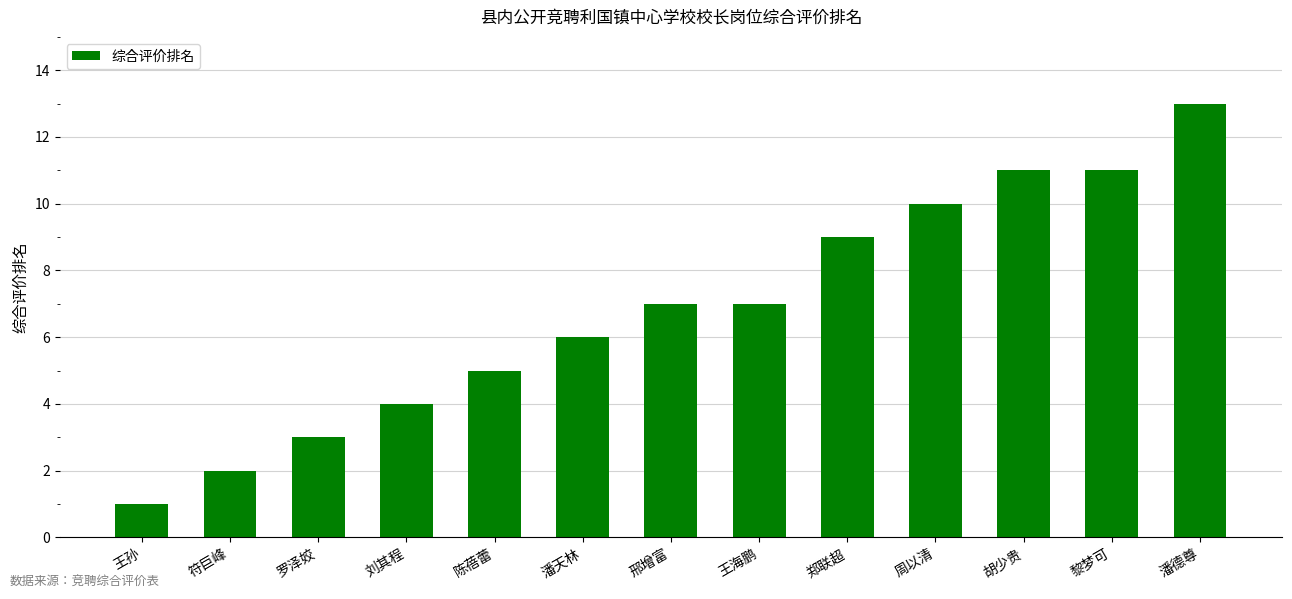

Reading right to left, transcribe all the data shown in this chart.

13	11	11	10	9	7	7	6	5	4	3	2	1